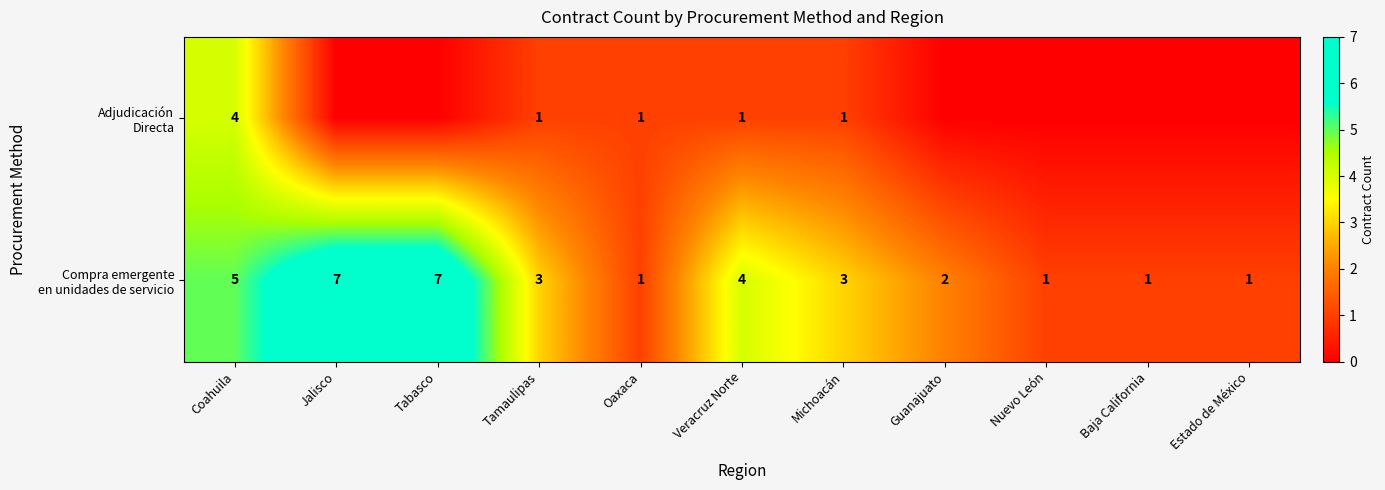

What is the total value across all series at Tamaulipas?

4